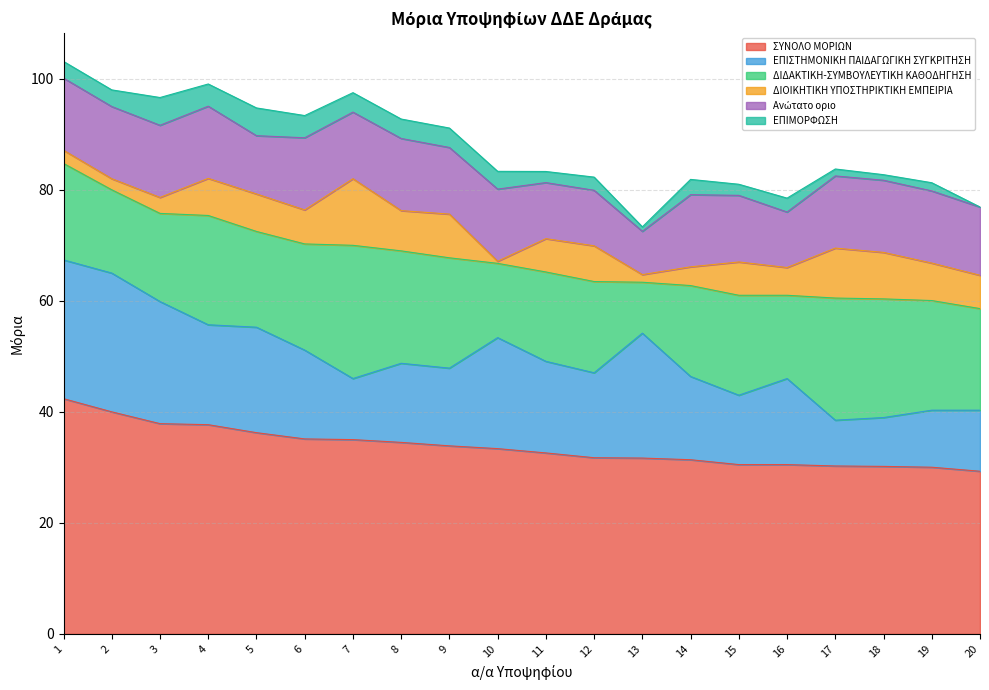

Is it true that ΕΠΙΣΤΗΜΟΝΙΚΗ ΠΑΙΔΑΓΩΓΙΚΗ ΣΥΓΚΡΙΤΗΣΗ equals 18.0 at 4?

True